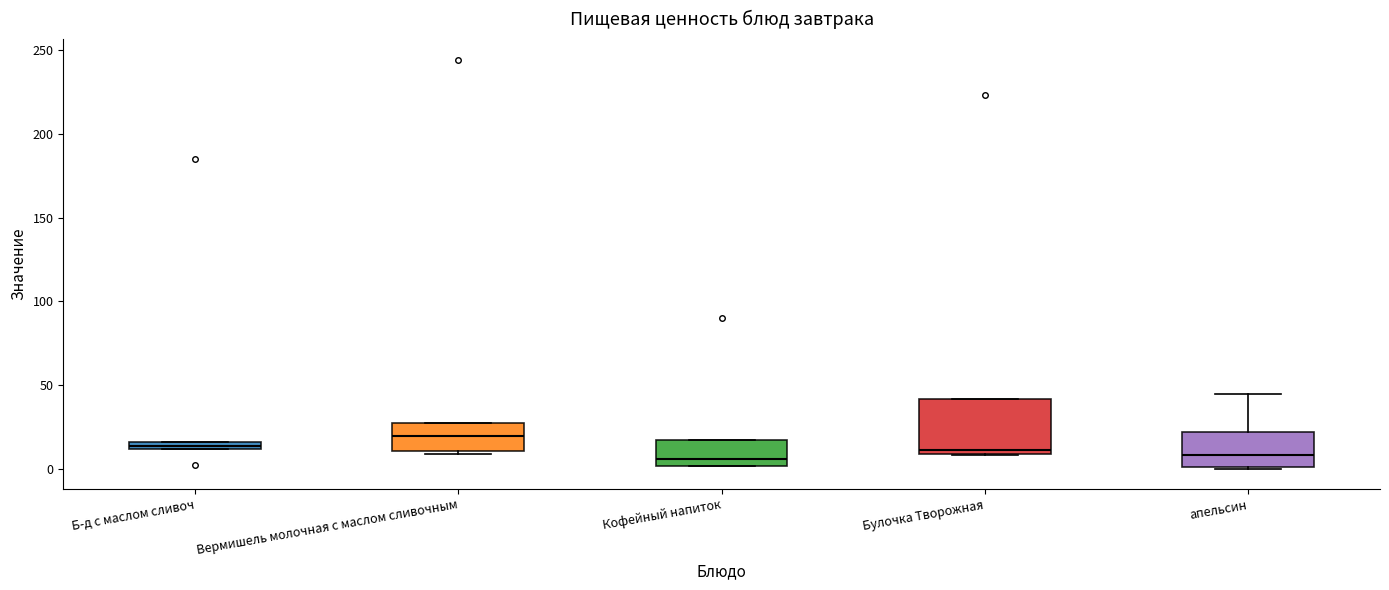

Where is the lower edge of the box for Вермишель молочная с маслом сливочным on the y-axis? The values are not printed on the chart, so give them approximately, as read against the axis.

10